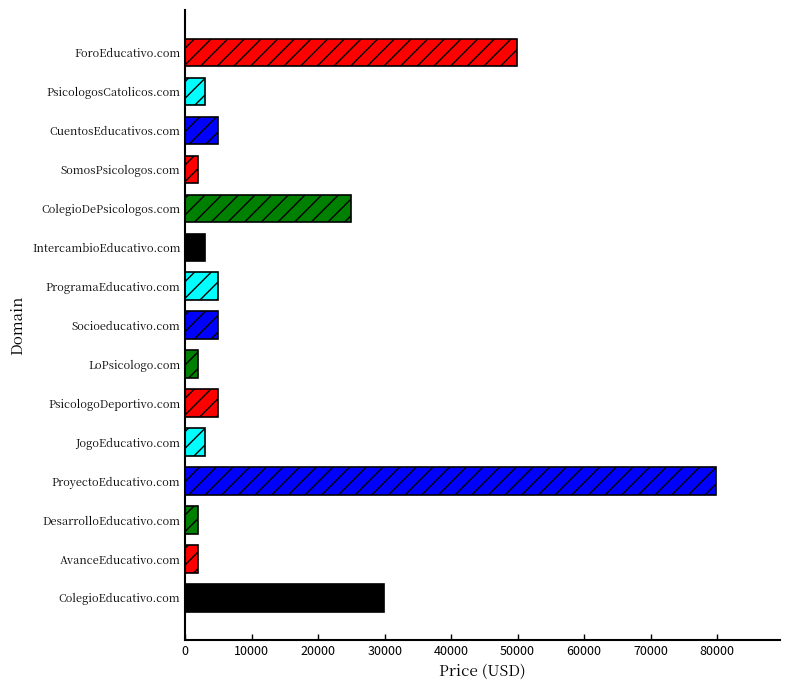

What is the change in value from JogoEducativo.com to ForoEducativo.com?

+47000